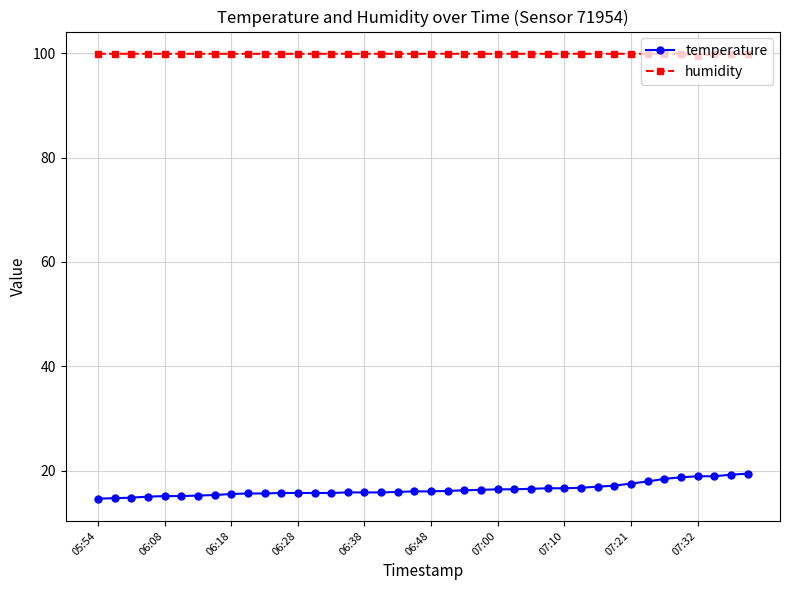

True or false: temperature and humidity intersect in this chart.

False